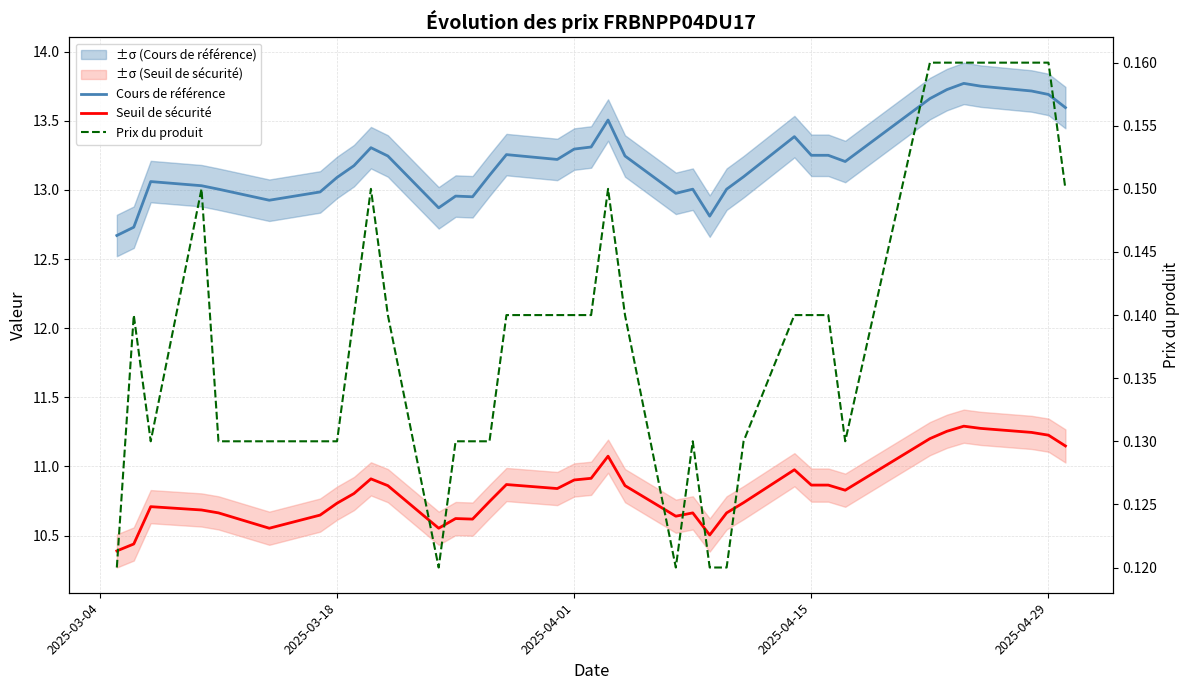

Which series has the largest total across all categories?

Cours de référence